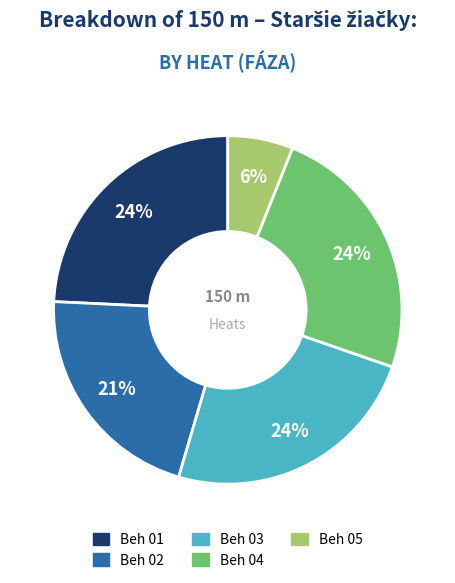

Which slice is the smallest?

Beh 05